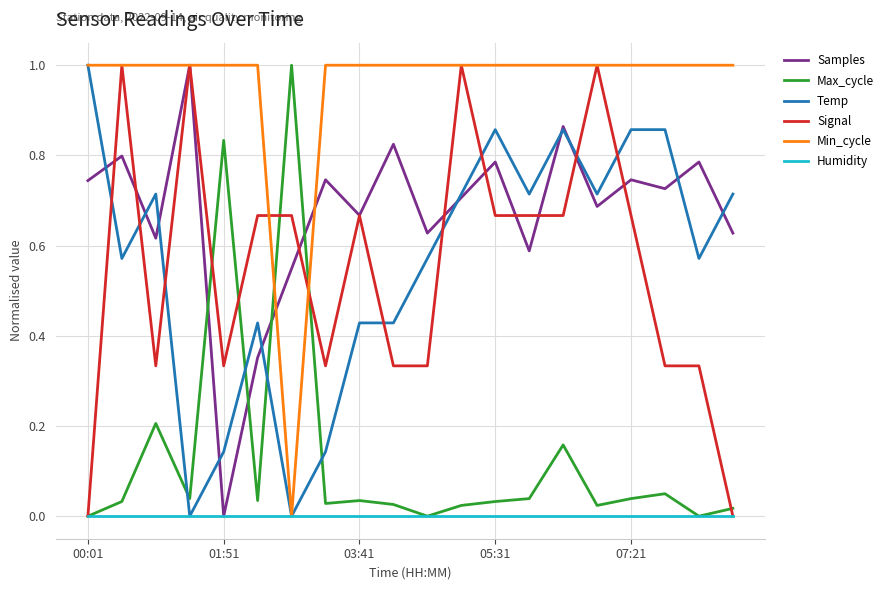

What is the highest value of the Min_cycle series?

1.0